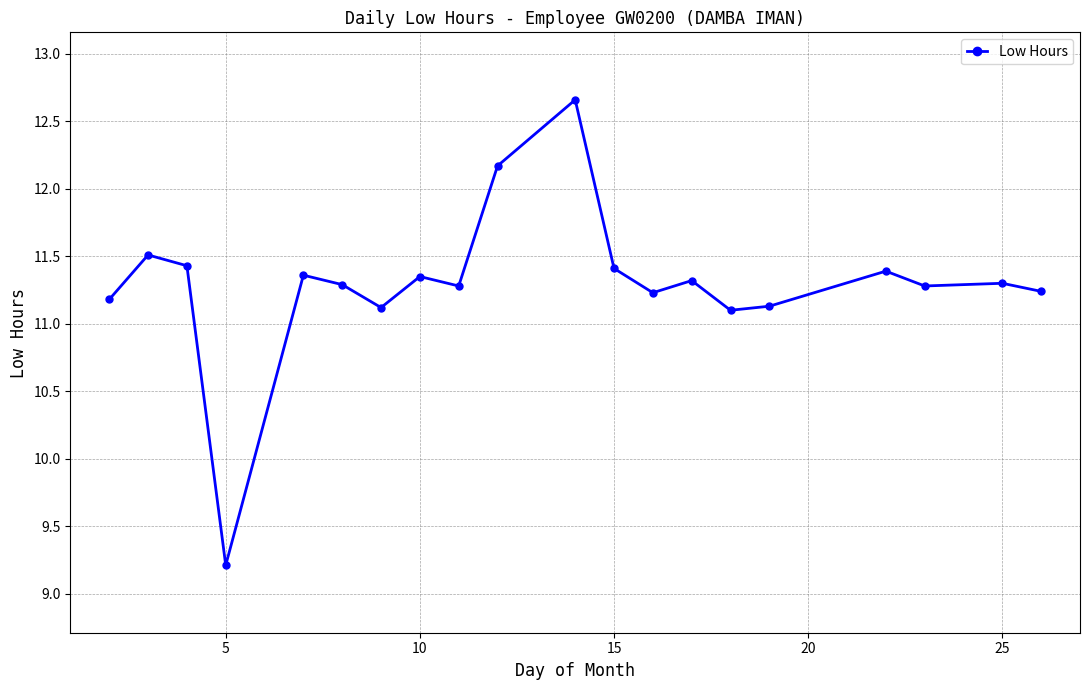

What is the greatest value displayed?

12.7